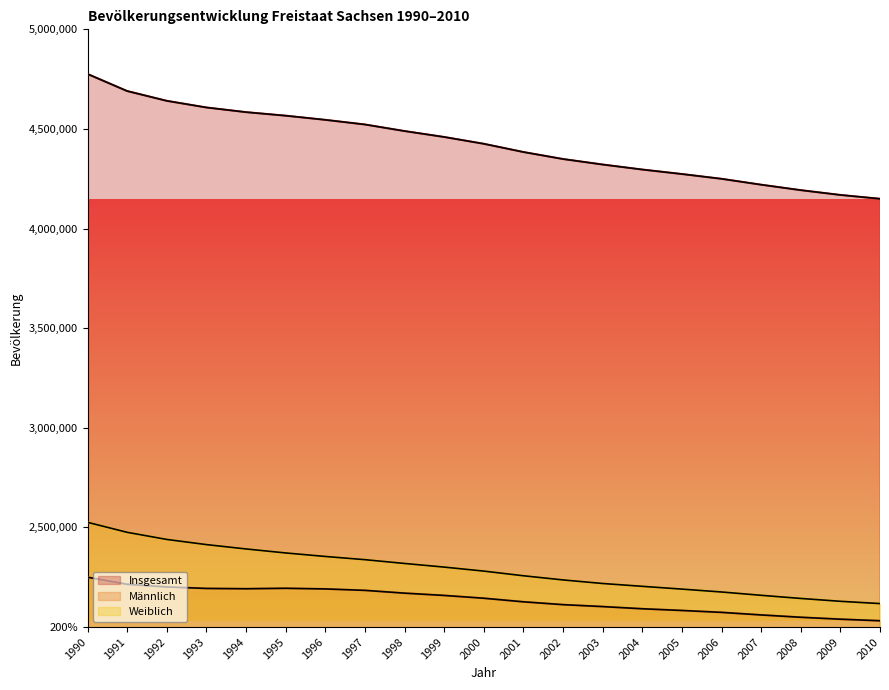

True or false: Männlich and Weiblich cross at least once.

False